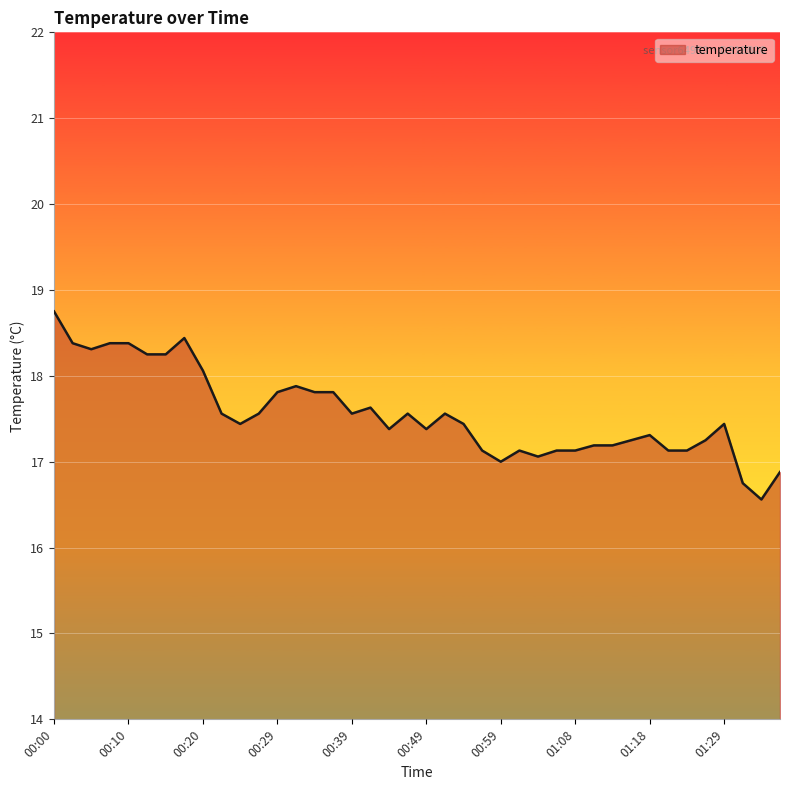

How many lines are shown in the chart?

1